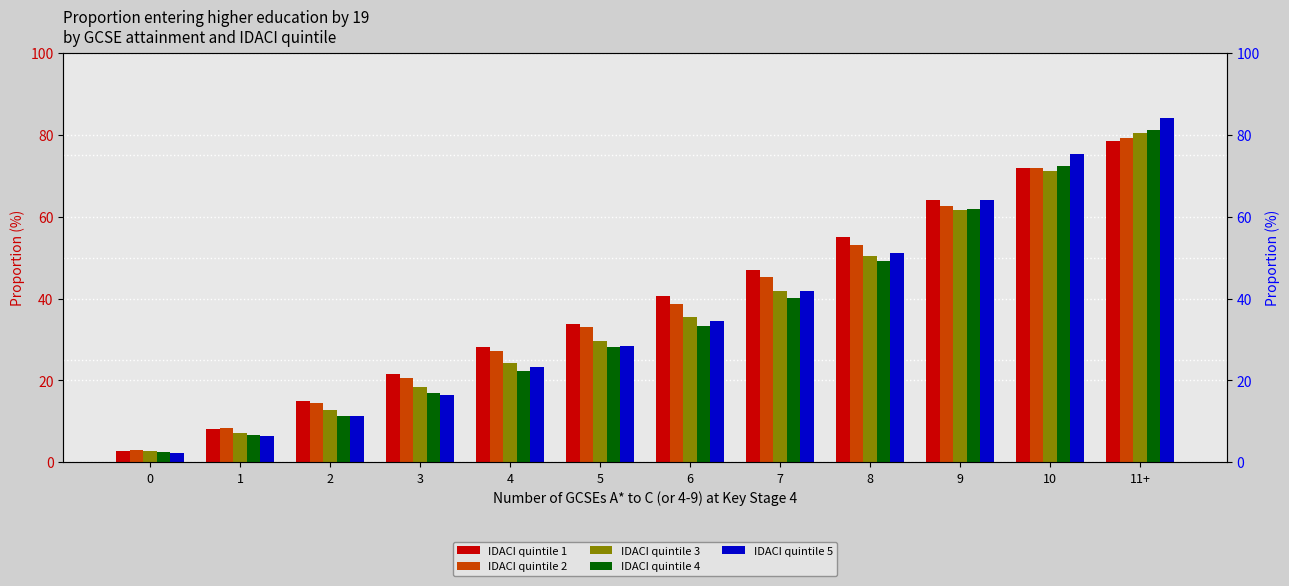

True or false: IDACI quintile 1 has a value of 40.7 at 6.

True